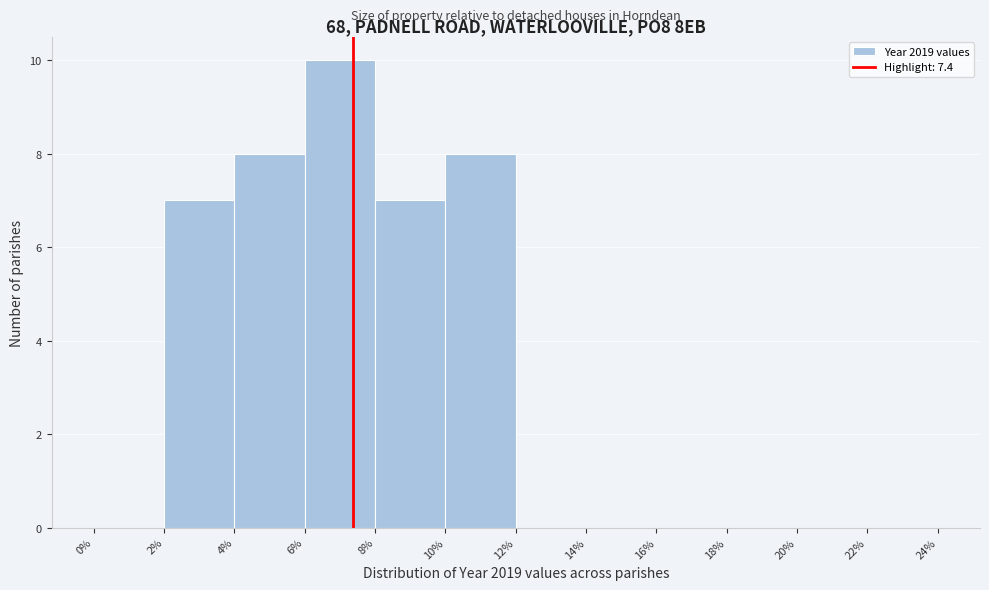

Reading left to right, transcribe this chart: for each bar, give the range it covers on the x-axis and its height. The values are not printed on the chart, so give them approximately, as read against the axis.

0% to 2%: 0
2% to 4%: 7
4% to 6%: 8
6% to 8%: 10
8% to 10%: 7
10% to 12%: 8
12% to 14%: 0
14% to 16%: 0
16% to 18%: 0
18% to 20%: 0
20% to 22%: 0
22% to 24%: 0